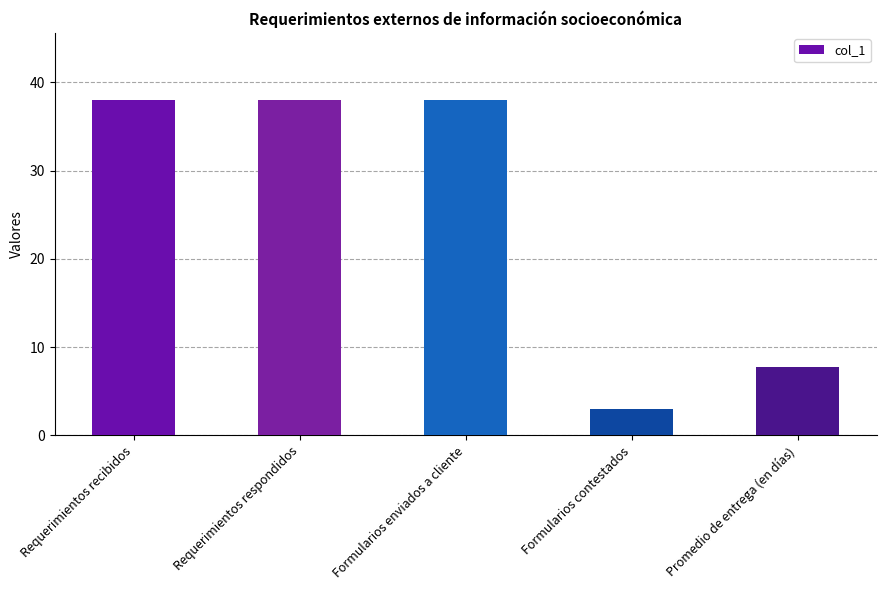

What is the sum of all values?

124.7